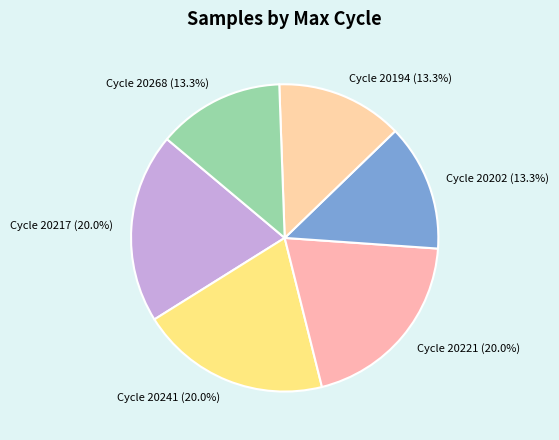

Which has a higher value, Cycle 20217 or Cycle 20194?

Cycle 20217